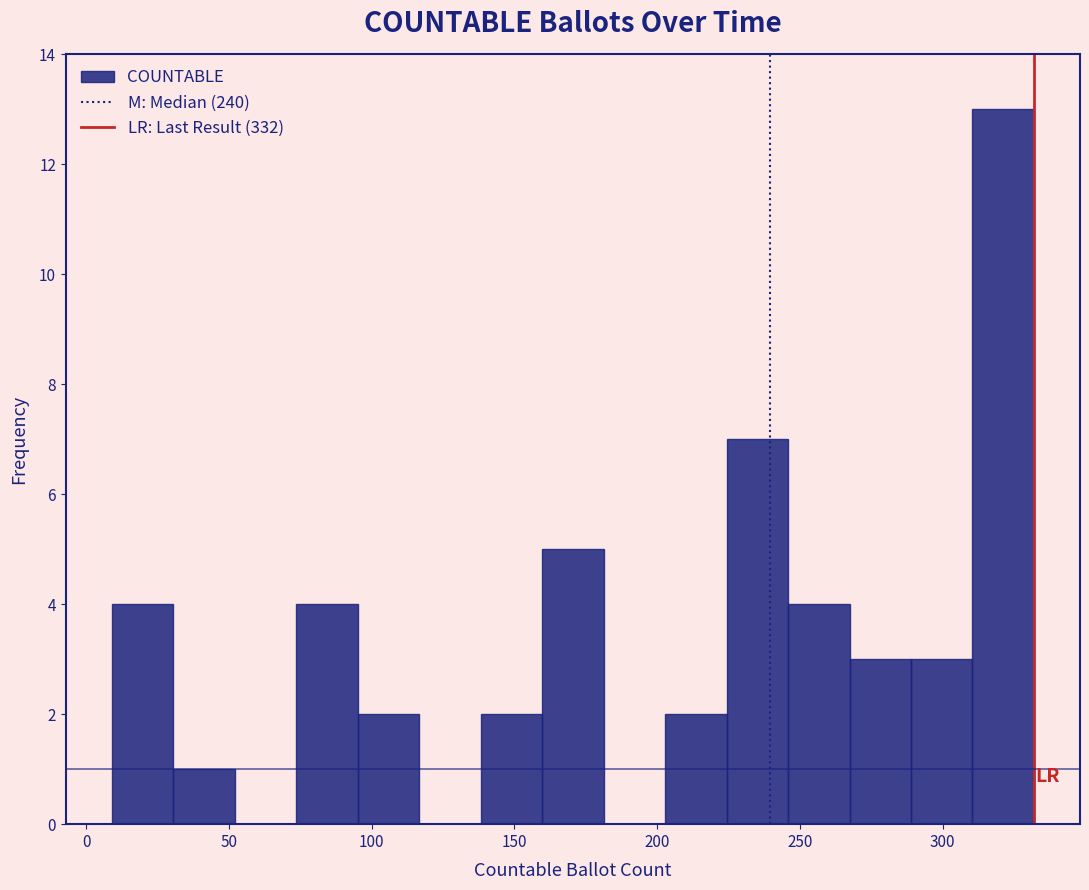

Reading left to right, list every bar in this chart as the range it spans on the x-axis followed by its height. Neither the bar edges nor the heights are printed on the chart, so give them approximately, as read against the axes.

10 to 30: 4
30 to 50: 1
50 to 75: 0
75 to 95: 4
95 to 115: 2
115 to 140: 0
140 to 160: 2
160 to 180: 5
180 to 205: 0
205 to 225: 2
225 to 245: 7
245 to 265: 4
265 to 290: 3
290 to 310: 3
310 to 330: 13